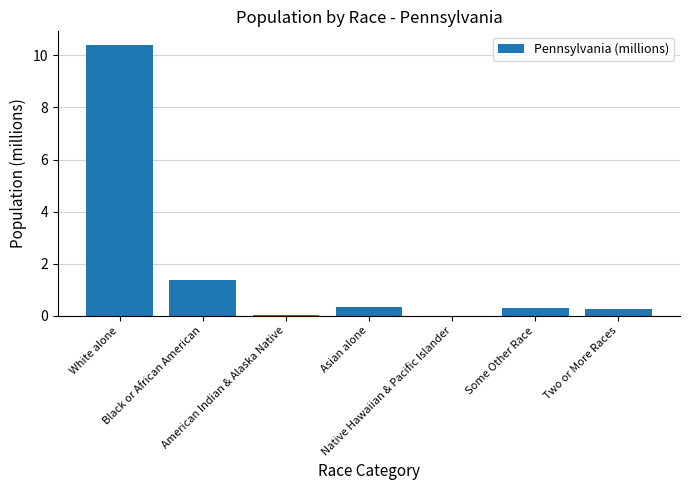

What is the sum of all values?

12.7